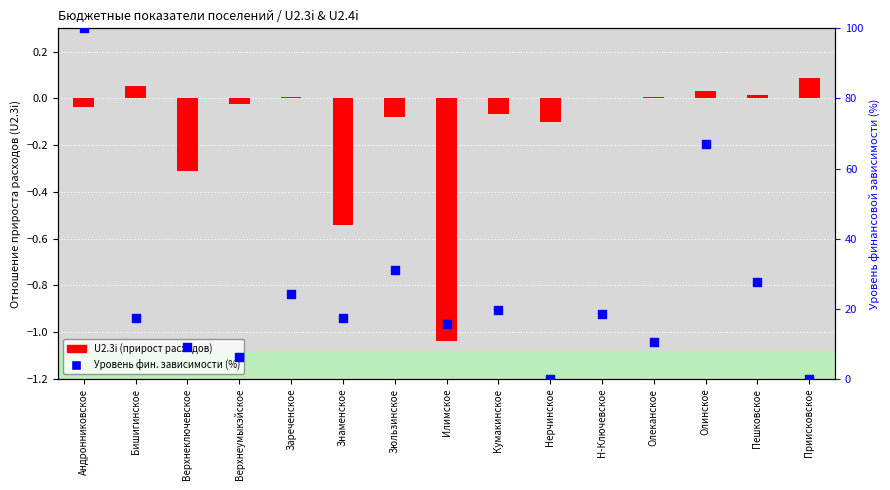

Is the value of Уровень фин. зависимости (%) at Верхнеключевское greater than the value of U2.3i value at Андронниковское?

Yes